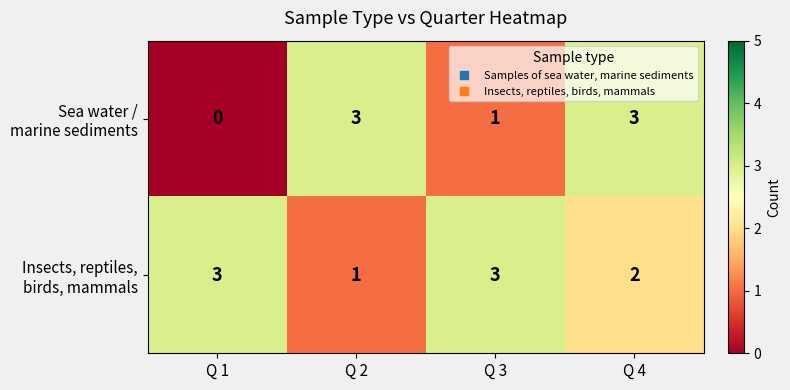

At which category is the sum across all series the highest?

Q 4